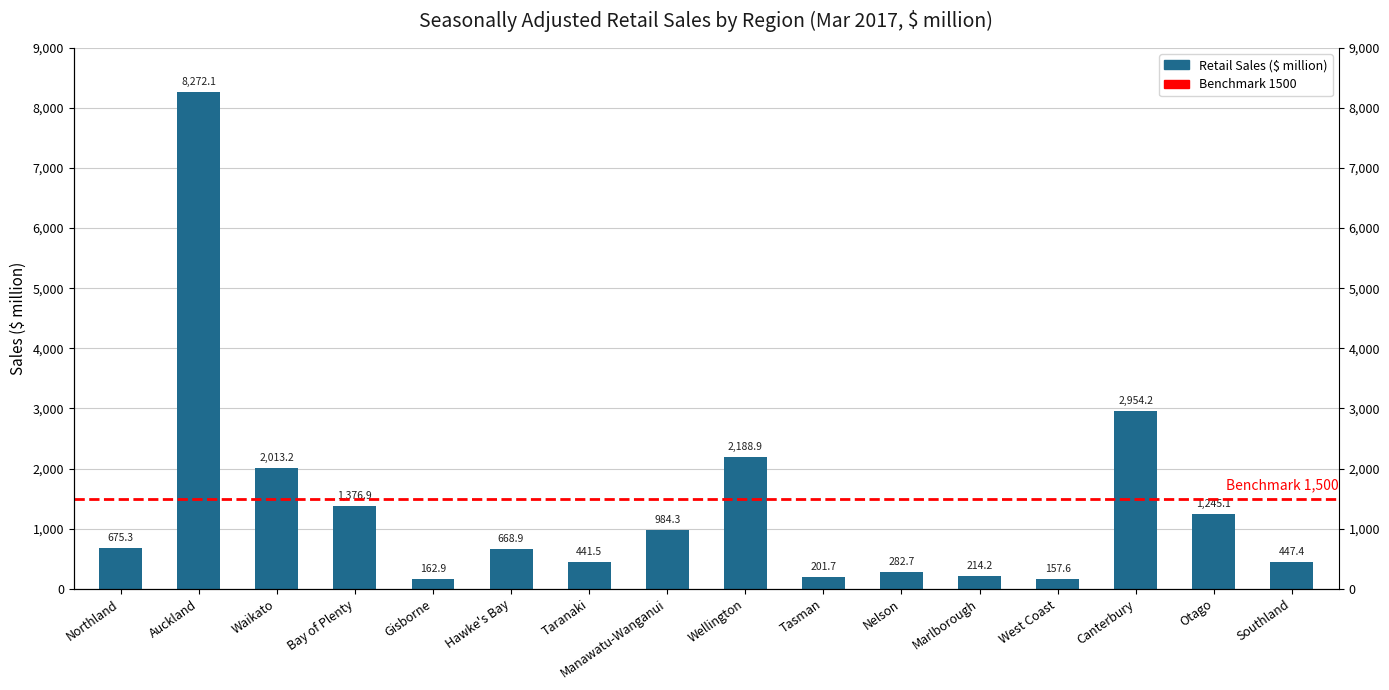

What is the average value?

1392.9